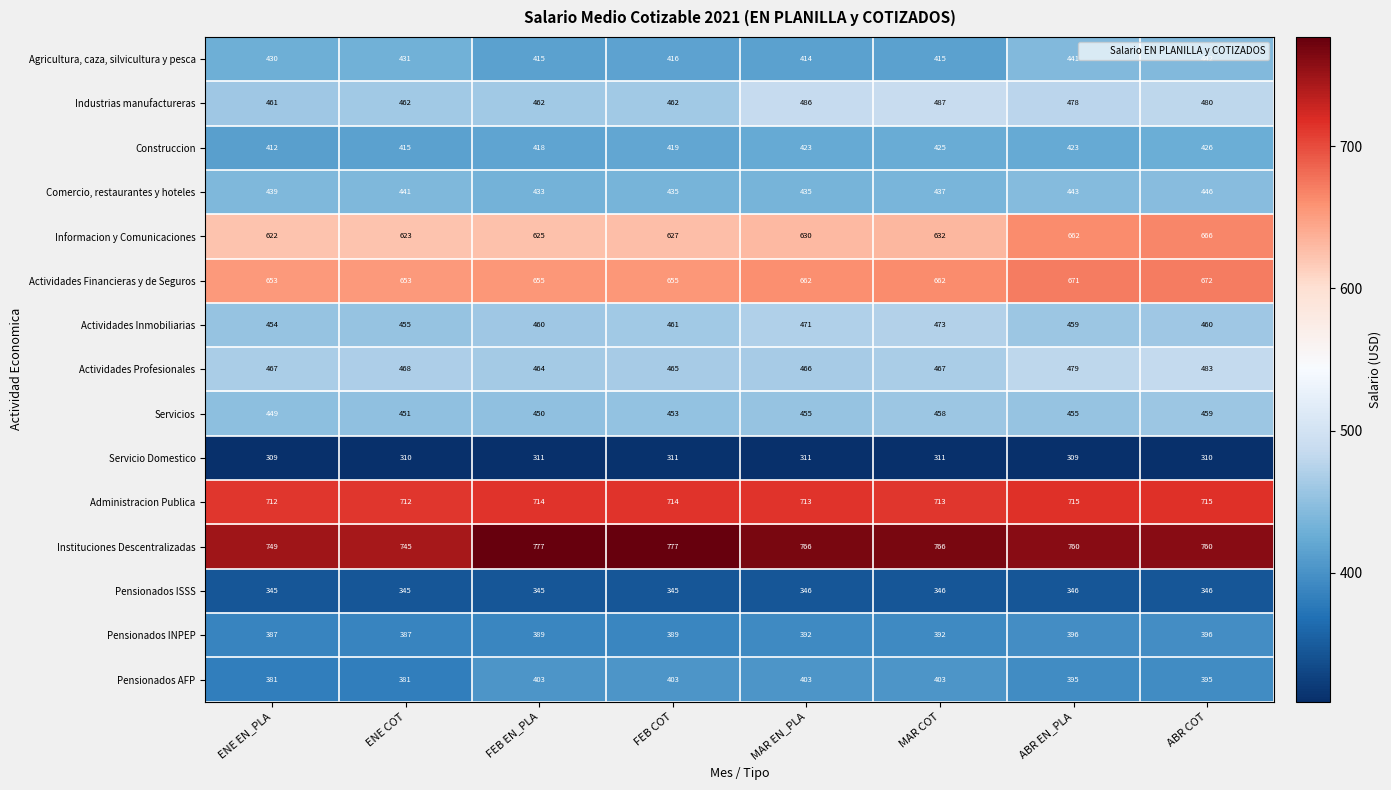

What is the spread (max minus min) of values at MAR EN_PLA?

455